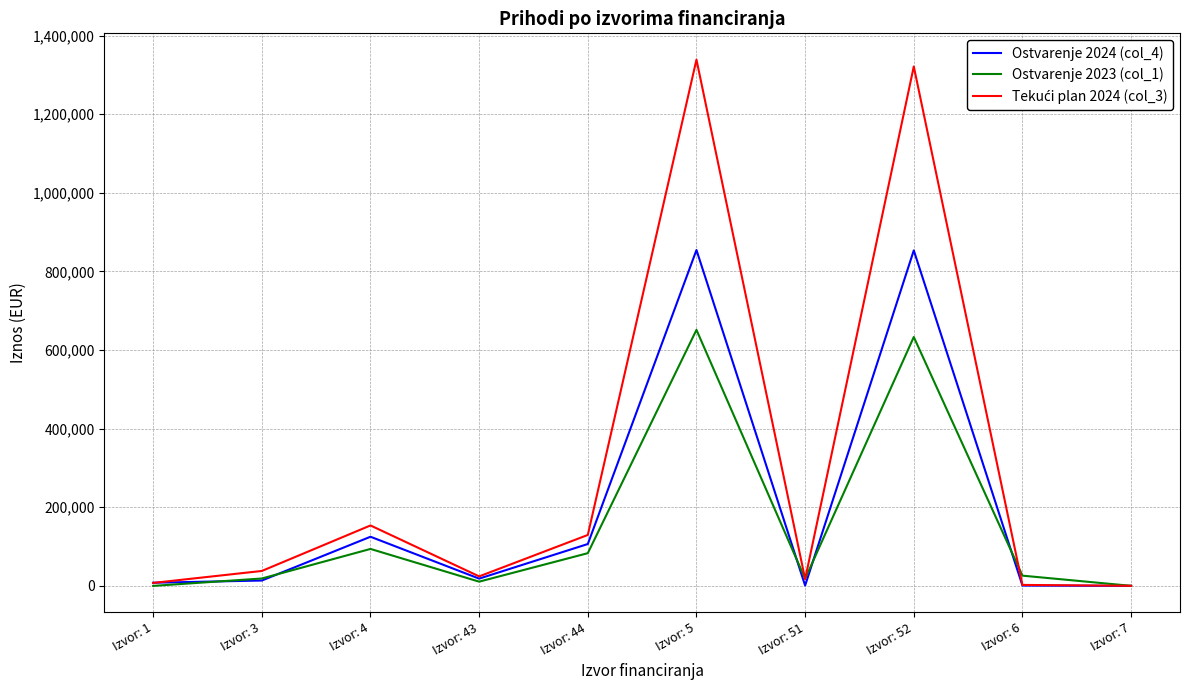

True or false: Ostvarenje 2024 (col_4) has a value of 189443.9 at Izvor: 52.

False